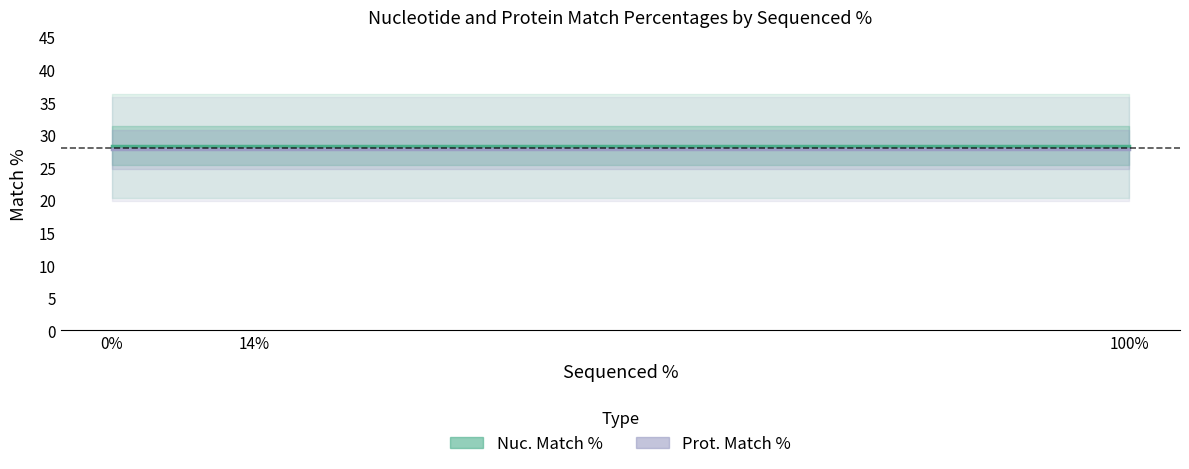

What are all the series names shown in the legend?

Nuc. Match %, Prot. Match %